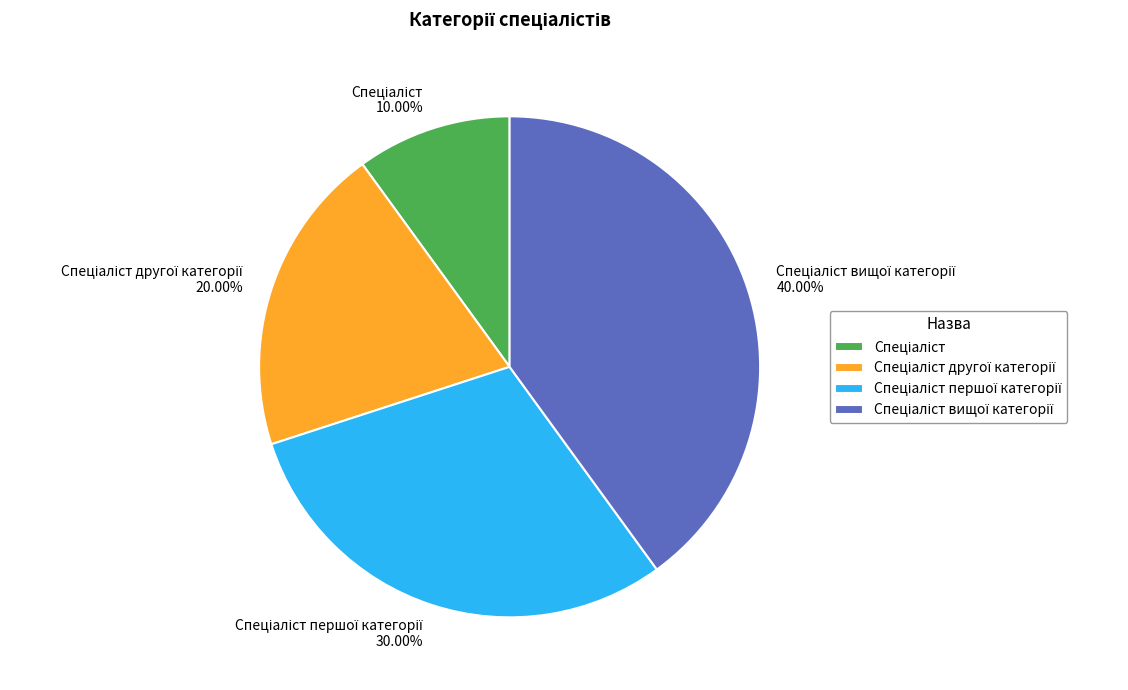

Is there a majority slice in this chart?

No